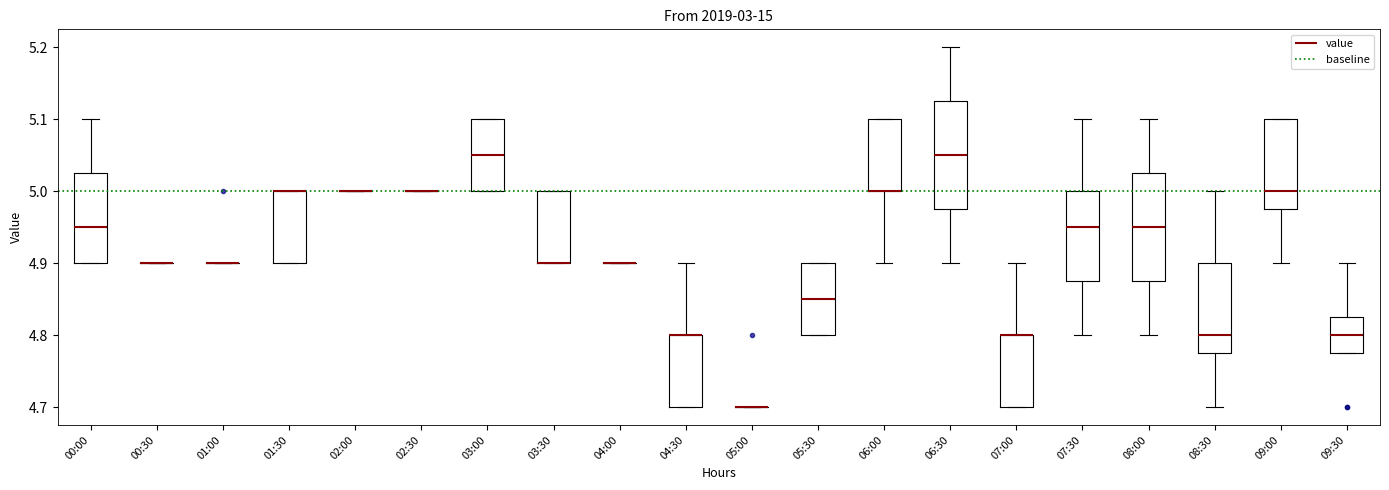

Reading left to right, read every box against the y-axis: the position of its median line, the range the box covers, and the ends of its whiskers. The values are not printed on the chart, so give them approximately, as read against the axis.

00:00: median 4.95, box 4.90 to 5.03, whiskers 4.90 to 5.10
00:30: box collapsed to a line at 4.90, whiskers 4.90 to 4.90
01:00: box collapsed to a line at 4.90, whiskers 4.90 to 4.90
01:30: median 5.00 (drawn on the box's upper edge), box 4.90 to 5.00, whiskers 4.90 to 5.00
02:00: box collapsed to a line at 5.00, whiskers 5.00 to 5.00
02:30: box collapsed to a line at 5.00, whiskers 5.00 to 5.00
03:00: median 5.05, box 5.00 to 5.10, whiskers 5.00 to 5.10
03:30: median 4.90 (drawn on the box's lower edge), box 4.90 to 5.00, whiskers 4.90 to 5.00
04:00: box collapsed to a line at 4.90, whiskers 4.90 to 4.90
04:30: median 4.80 (drawn on the box's upper edge), box 4.70 to 4.80, whiskers 4.70 to 4.90
05:00: box collapsed to a line at 4.70, whiskers 4.70 to 4.70
05:30: median 4.85, box 4.80 to 4.90, whiskers 4.80 to 4.90
06:00: median 5.00 (drawn on the box's lower edge), box 5.00 to 5.10, whiskers 4.90 to 5.10
06:30: median 5.05, box 4.98 to 5.13, whiskers 4.90 to 5.20
07:00: median 4.80 (drawn on the box's upper edge), box 4.70 to 4.80, whiskers 4.70 to 4.90
07:30: median 4.95, box 4.88 to 5.00, whiskers 4.80 to 5.10
08:00: median 4.95, box 4.88 to 5.03, whiskers 4.80 to 5.10
08:30: median 4.80, box 4.78 to 4.90, whiskers 4.70 to 5.00
09:00: median 5.00, box 4.98 to 5.10, whiskers 4.90 to 5.10
09:30: median 4.80, box 4.78 to 4.83, whiskers 4.78 to 4.90